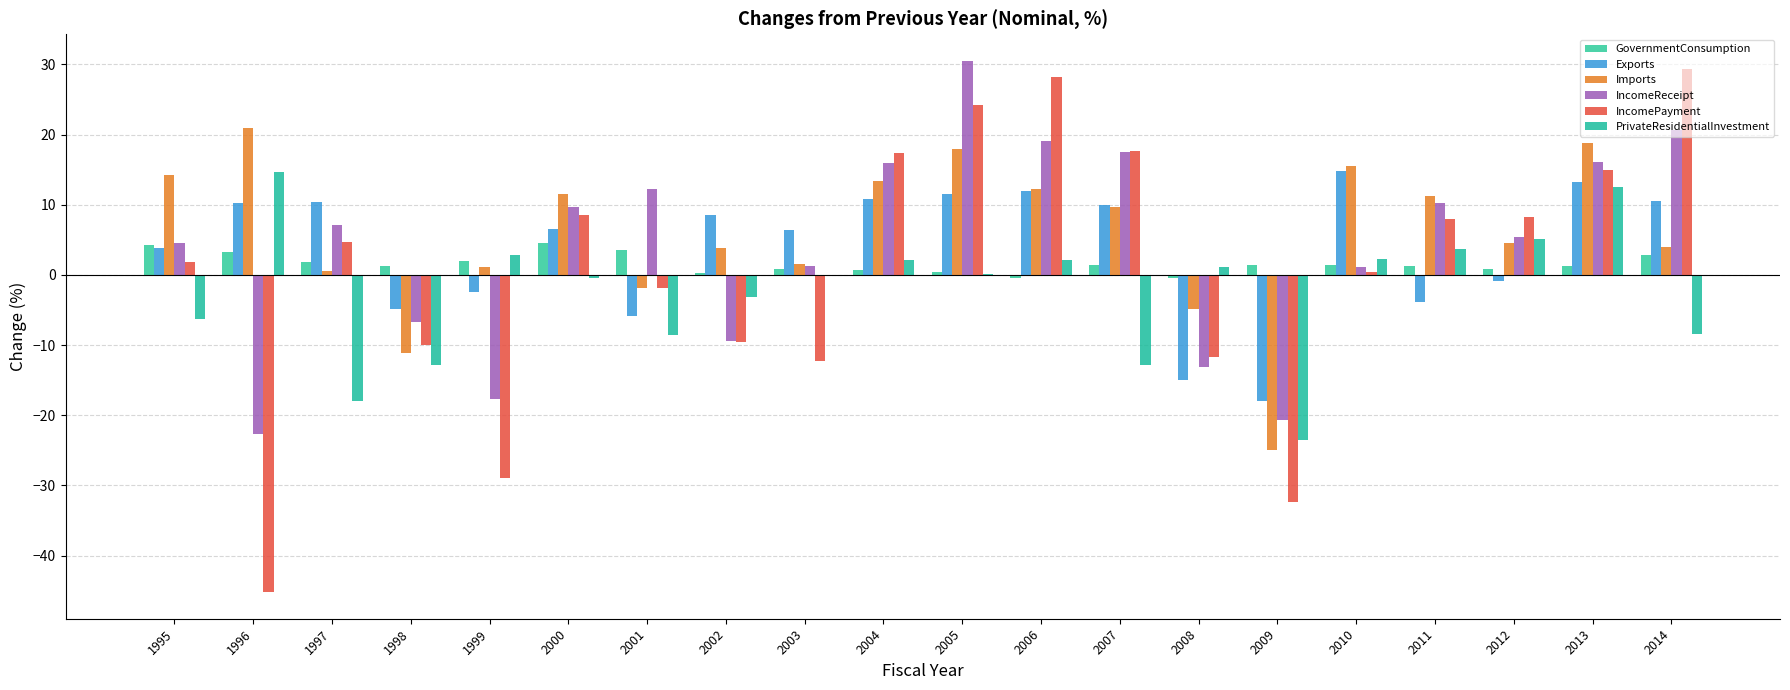

Are the bars horizontal?

No